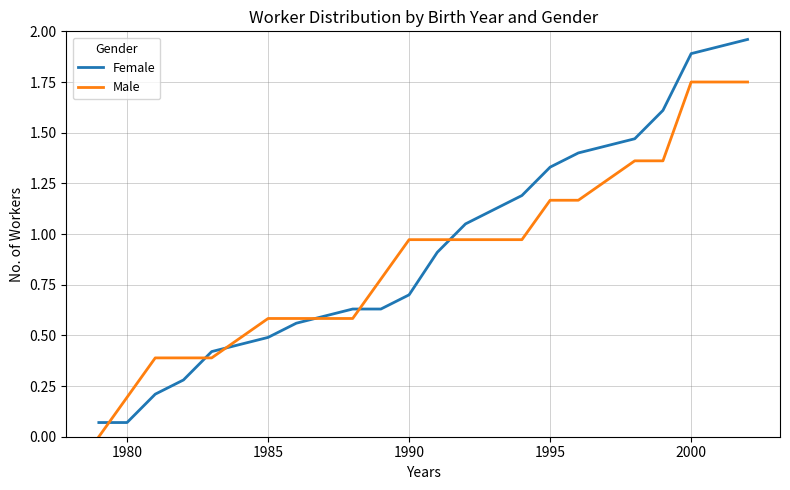

List the series in order of their peak value, lowest first.

Male, Female